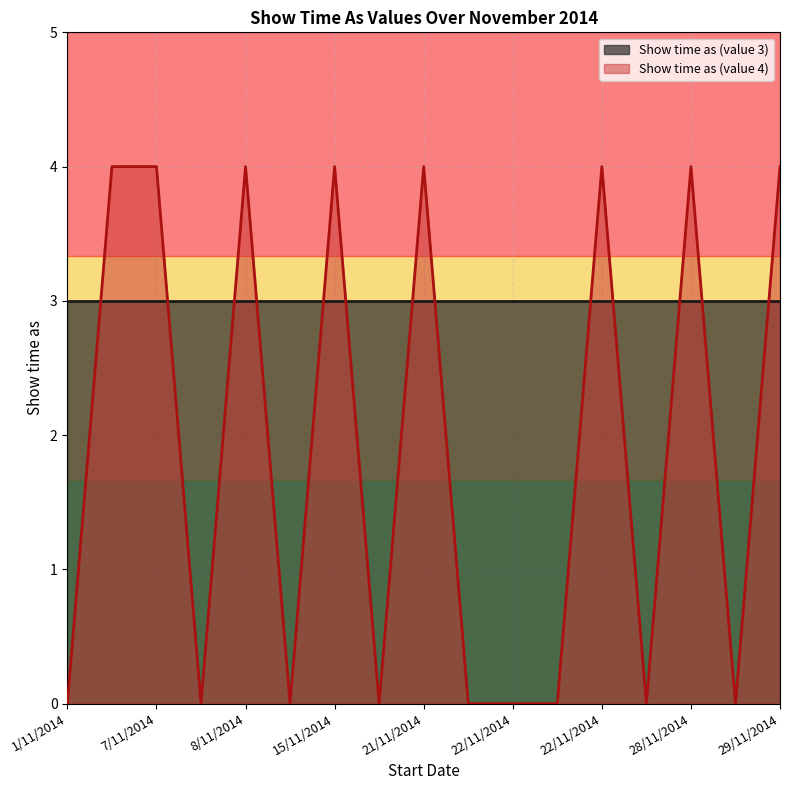

How many values exceed 0?

8